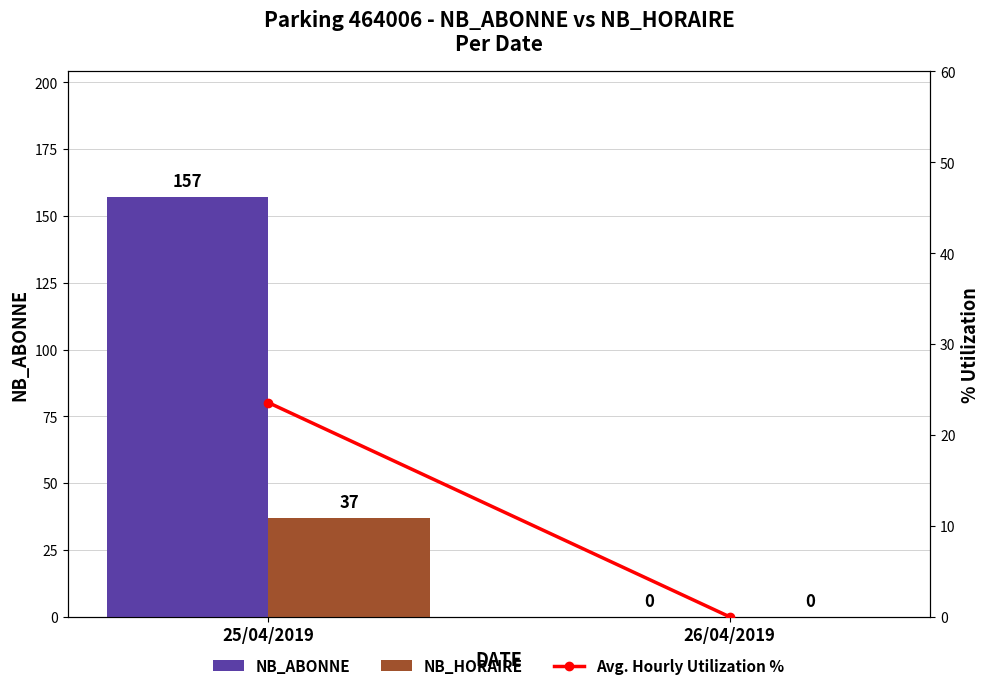

Between 26/04/2019 and 25/04/2019, which is larger?

25/04/2019